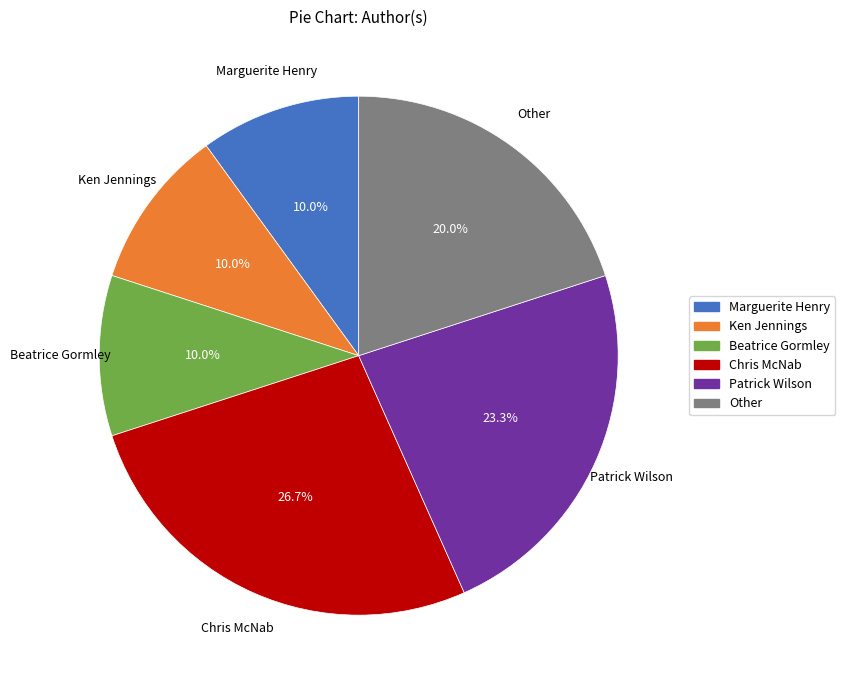

Is the sum of Beatrice Gormley and Other greater than half?

No